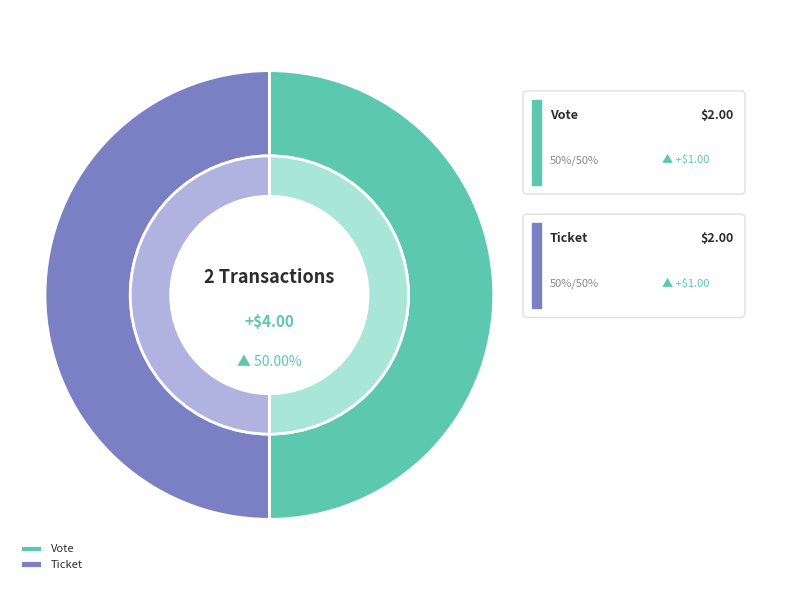

How many segments does this pie chart have?

2